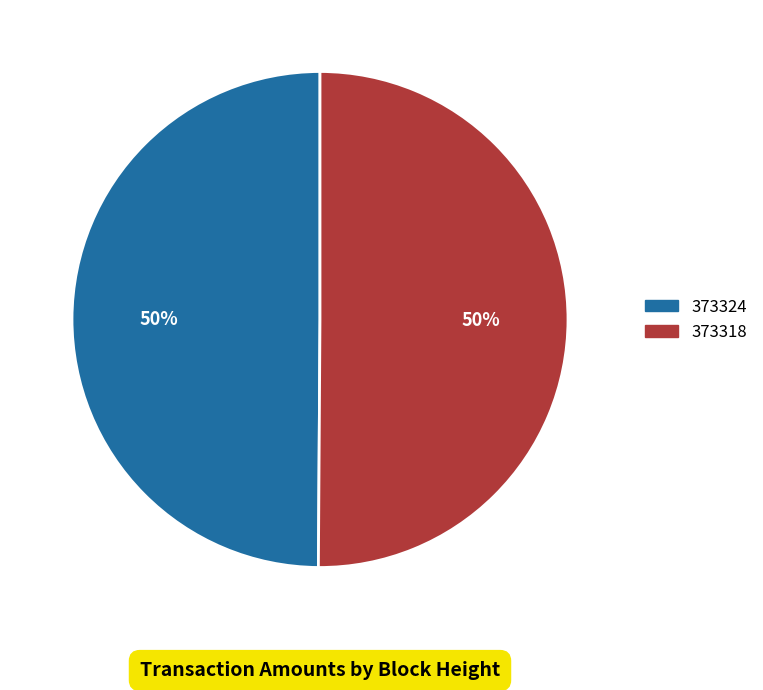

Combined, do 373318 and 373324 account for over 50%?

Yes